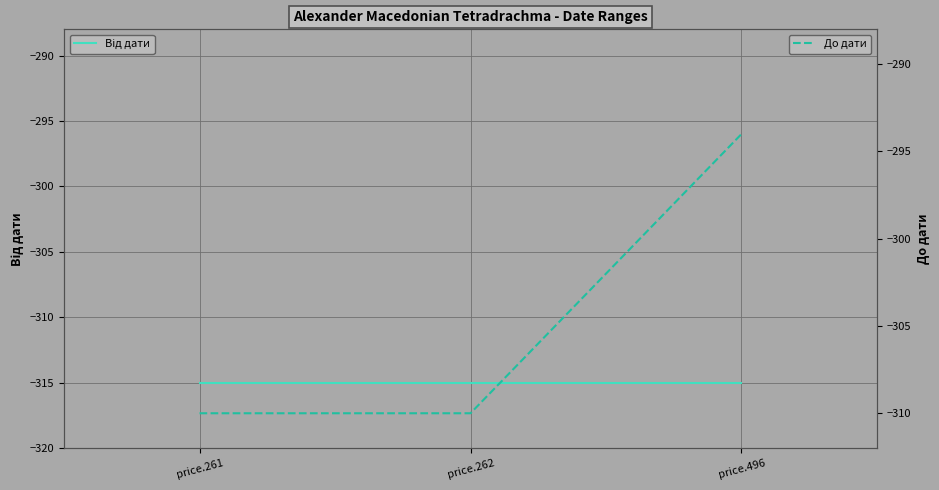

At which label is Від дати closest to -315?

price.261